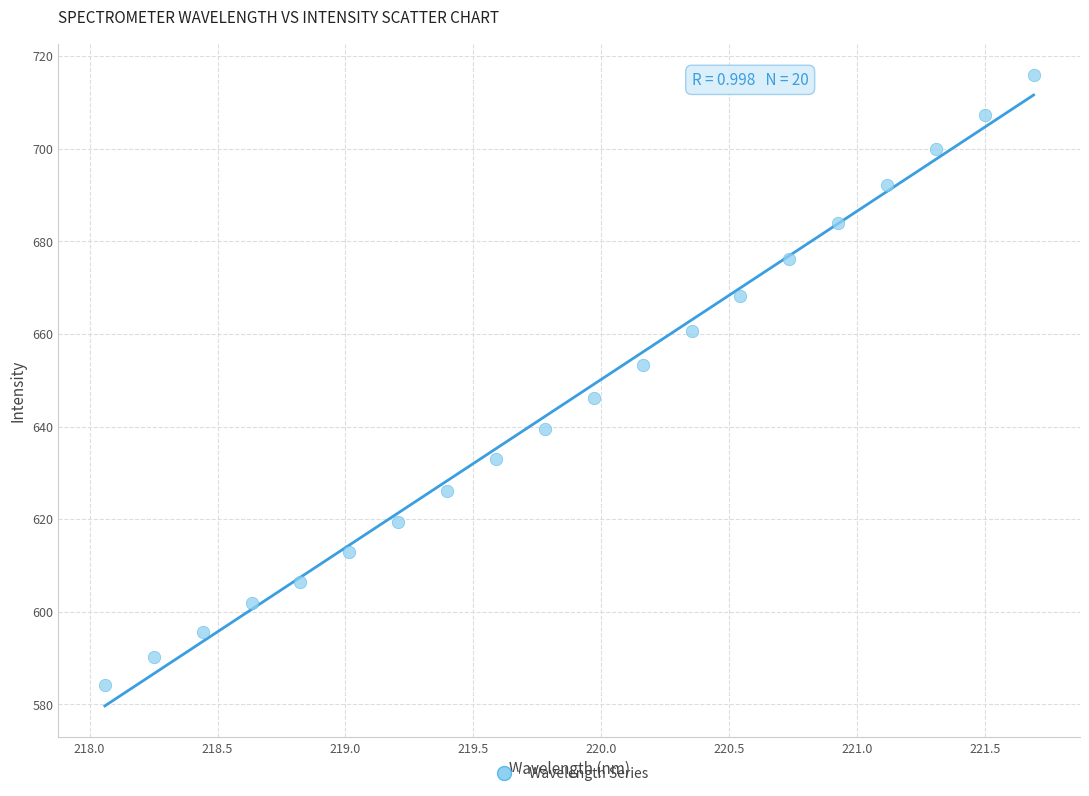

What is the range of Y values (max minus min)?

131.7